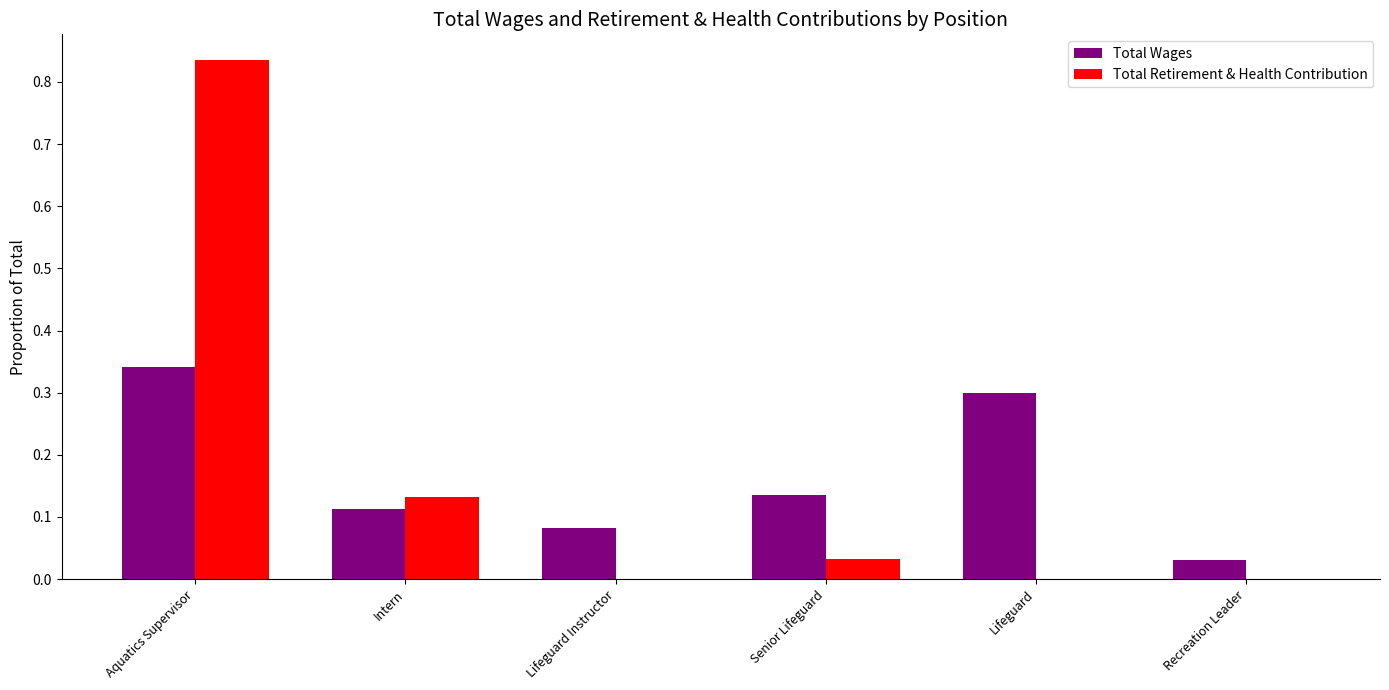

Does the chart contain stacked bars?

No